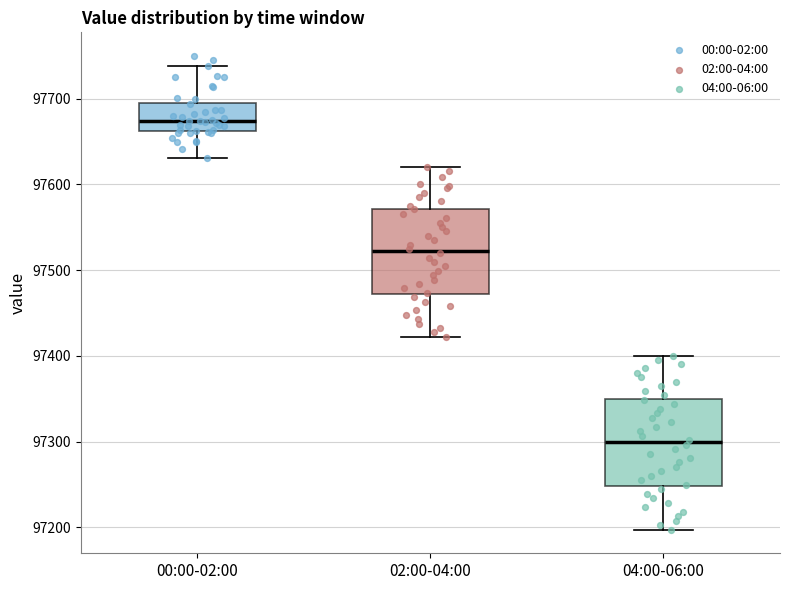

Reading left to right, transcribe this box plot: for each box, give where its median line is, the range the box spans, and where its two whiskers end, as read against the y-axis. The values are not printed on the chart, so give them approximately, as read against the axis.

00:00-02:00: median 97670, box 97660 to 97700, whiskers 97630 to 97740
02:00-04:00: median 97520, box 97470 to 97570, whiskers 97420 to 97620
04:00-06:00: median 97300, box 97250 to 97350, whiskers 97200 to 97400